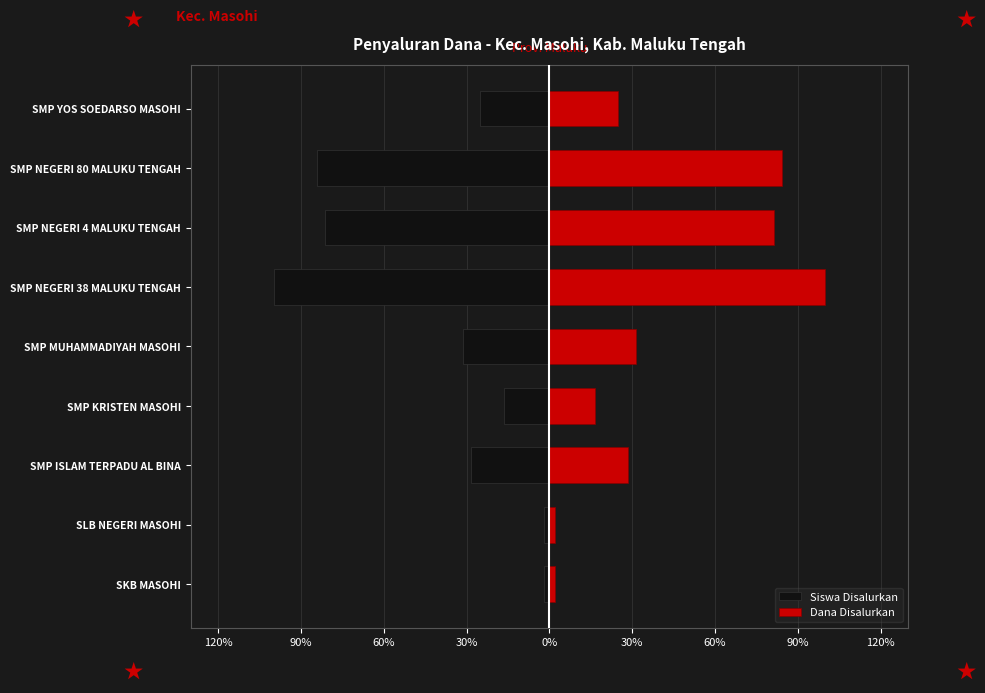

How many bars are there in total?

18